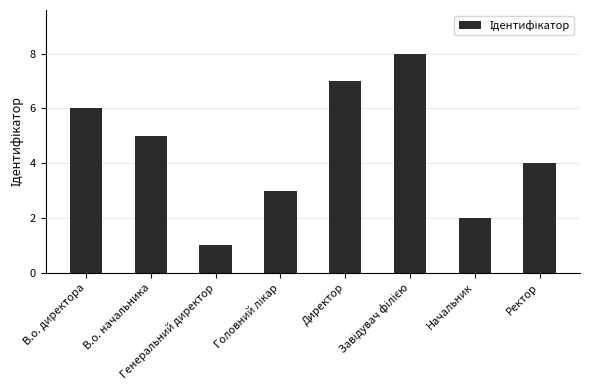

True or false: the data shows 5 at В.о. начальника.

True